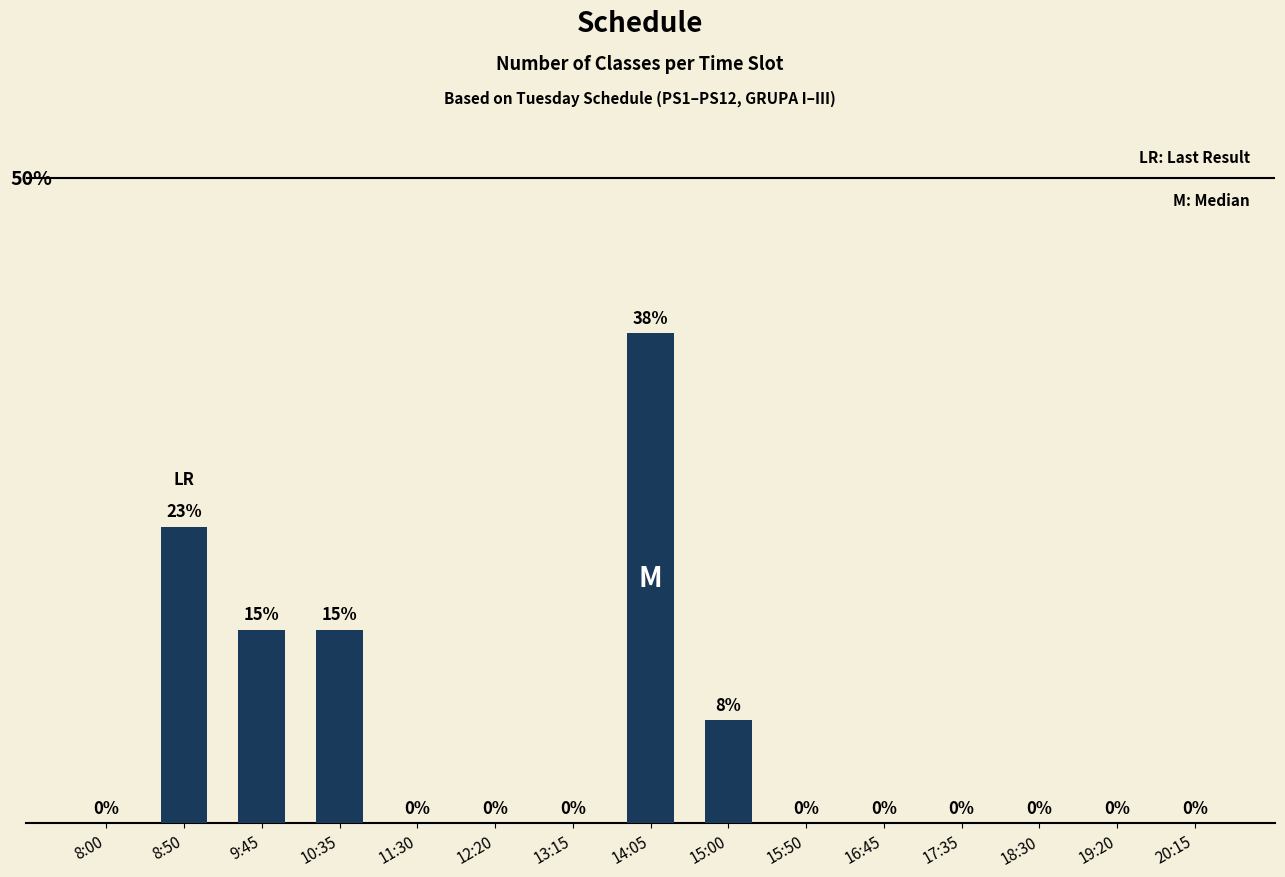

Which has a higher value, 9:45 or 11:30?

9:45